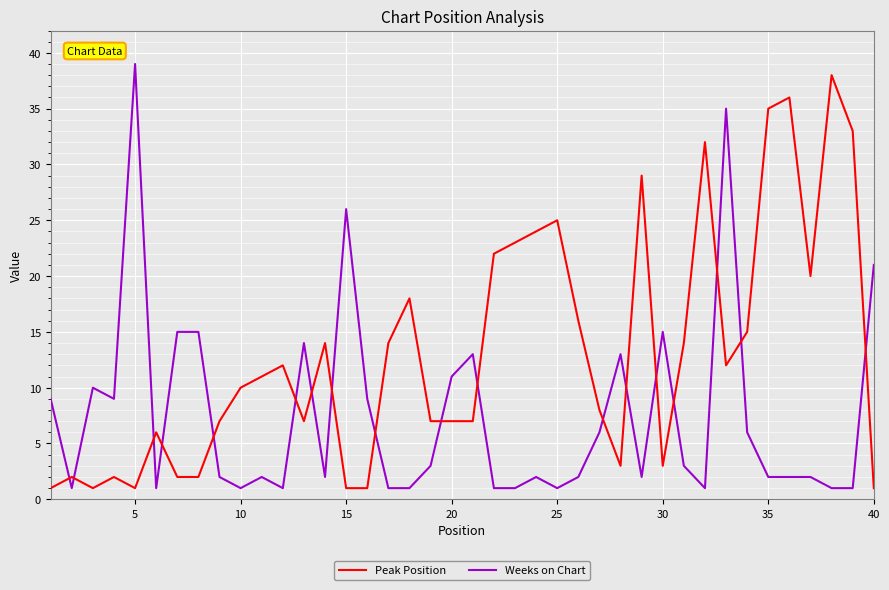

At how many categories does at least one series exceed 34?

5